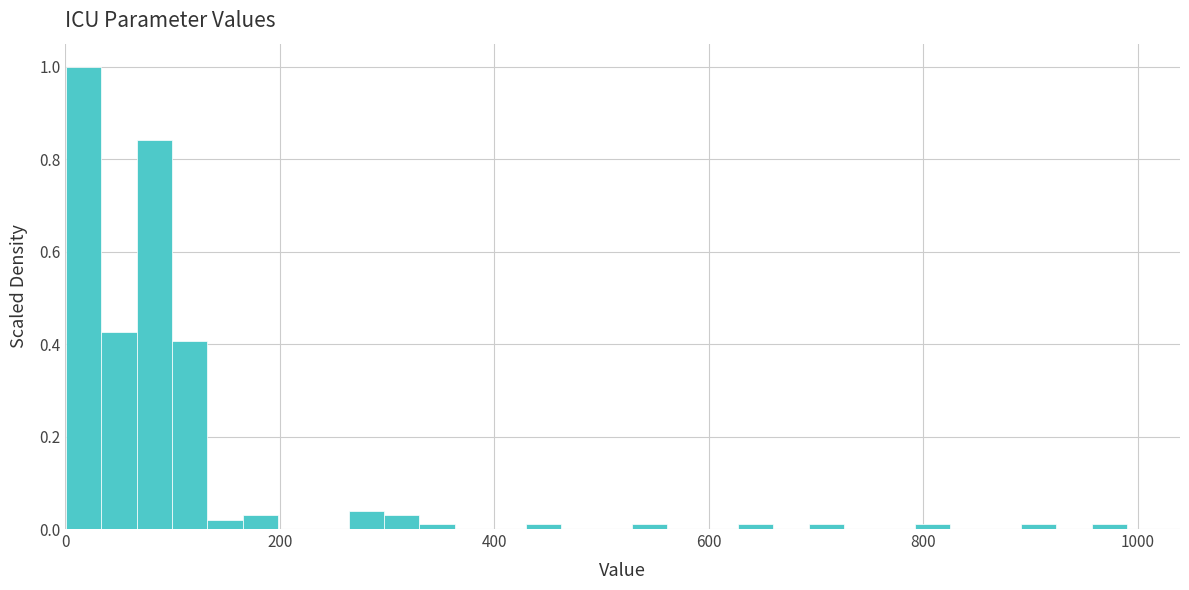

Read against the x-axis, roughly where is the centre of the tallest bar?

20